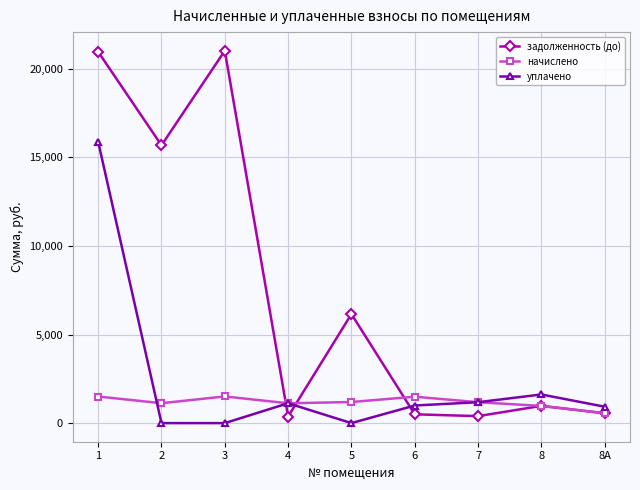

Where does the уплачено series first go above 993?

1